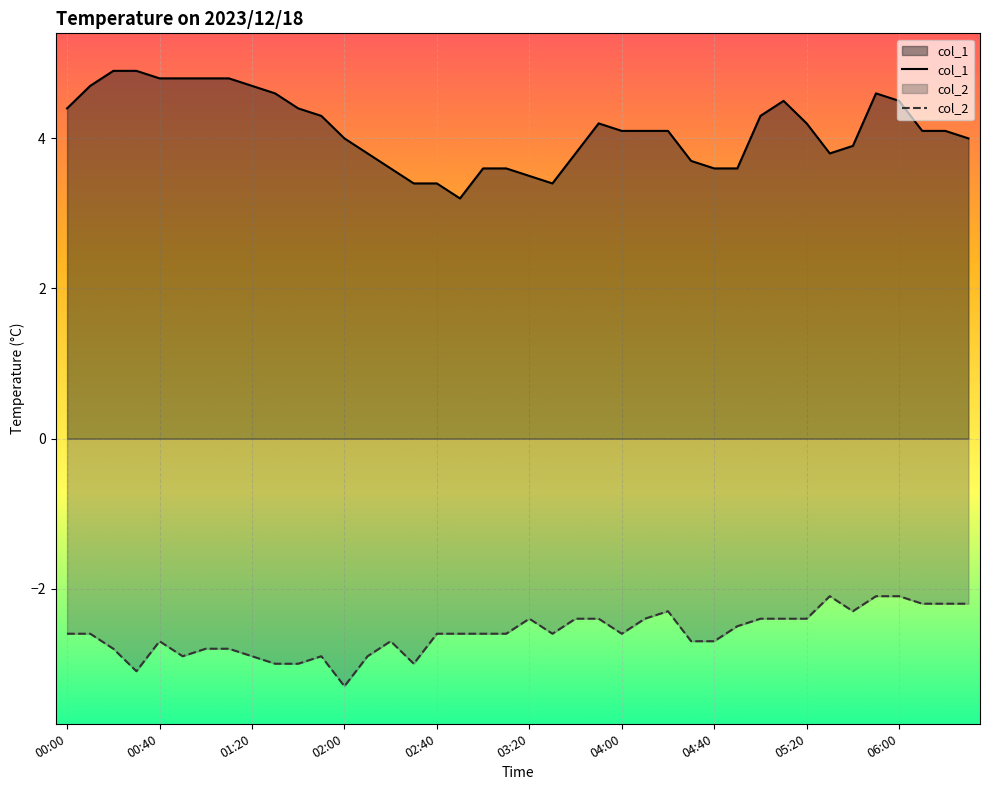

How many lines are shown in the chart?

2